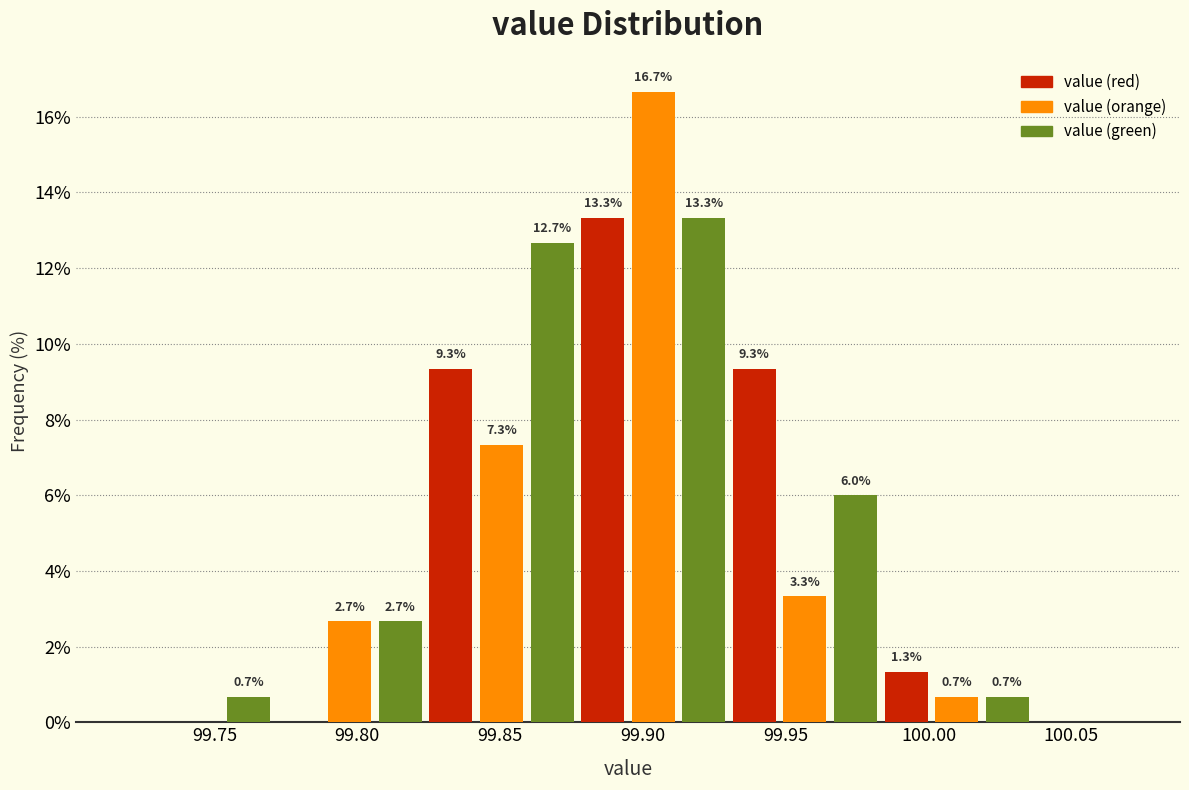

Read against the x-axis, roughly where is the centre of the tallest bar?

99.905